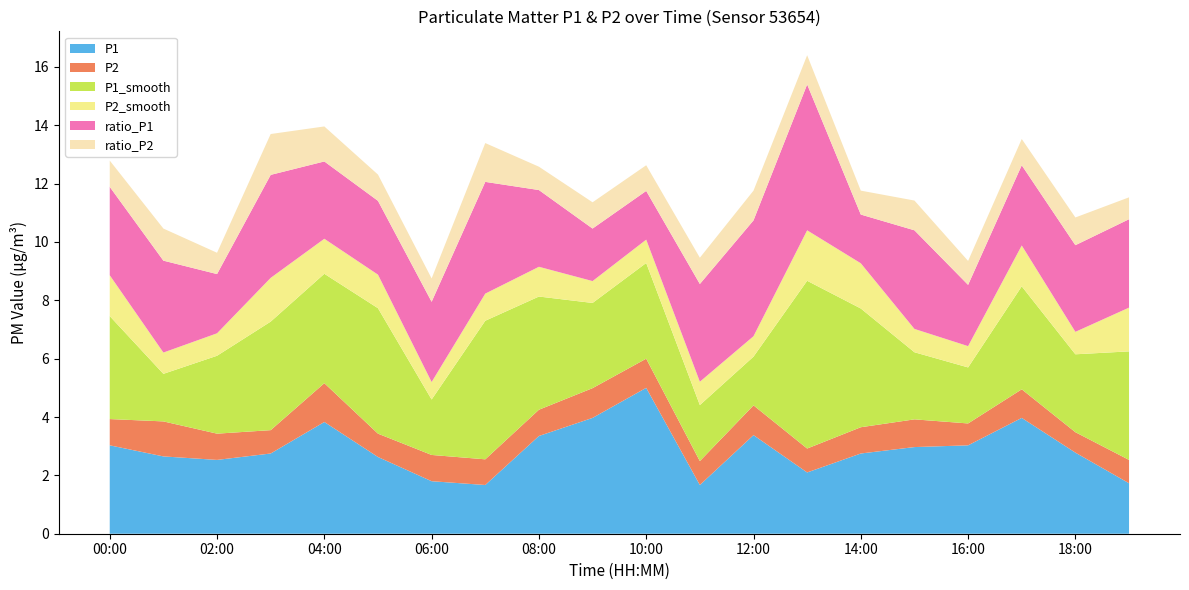

Reading left to right, transcribe all the data shown in this chart.

P1: 00:00=3.0	01:00=2.6	02:00=2.5	03:00=2.8	04:00=3.8	05:00=2.6	06:00=1.8	07:00=1.7	08:00=3.4	09:00=4.0	10:00=5.0	11:00=1.7	12:00=3.4	13:00=2.1	14:00=2.8	15:00=3.0	16:00=3.0	17:00=4.0	18:00=2.8	19:00=1.7
P2: 00:00=0.9	01:00=1.2	02:00=0.9	03:00=0.8	04:00=1.3	05:00=0.8	06:00=0.9	07:00=0.9	08:00=0.9	09:00=1.0	10:00=1.0	11:00=0.8	12:00=1.0	13:00=0.8	14:00=0.9	15:00=0.9	16:00=0.8	17:00=1.0	18:00=0.7	19:00=0.8
P1_smooth: 00:00=3.5	01:00=1.6	02:00=2.7	03:00=3.7	04:00=3.8	05:00=4.3	06:00=1.9	07:00=4.8	08:00=3.9	09:00=2.9	10:00=3.3	11:00=1.9	12:00=1.7	13:00=5.8	14:00=4.1	15:00=2.3	16:00=1.9	17:00=3.5	18:00=2.7	19:00=3.7
P2_smooth: 00:00=1.4	01:00=0.7	02:00=0.8	03:00=1.5	04:00=1.2	05:00=1.1	06:00=0.6	07:00=0.9	08:00=1.0	09:00=0.8	10:00=0.8	11:00=0.8	12:00=0.7	13:00=1.7	14:00=1.6	15:00=0.8	16:00=0.7	17:00=1.4	18:00=0.8	19:00=1.5
ratio_P1: 00:00=3.0	01:00=3.1	02:00=2.0	03:00=3.5	04:00=2.6	05:00=2.5	06:00=2.8	07:00=3.8	08:00=2.6	09:00=1.8	10:00=1.7	11:00=3.4	12:00=4.0	13:00=5.0	14:00=1.7	15:00=3.4	16:00=2.1	17:00=2.8	18:00=3.0	19:00=3.0
ratio_P2: 00:00=0.9	01:00=1.1	02:00=0.7	03:00=1.4	04:00=1.2	05:00=0.9	06:00=0.8	07:00=1.3	08:00=0.8	09:00=0.9	10:00=0.9	11:00=0.9	12:00=1.0	13:00=1.0	14:00=0.8	15:00=1.0	16:00=0.8	17:00=0.9	18:00=0.9	19:00=0.8